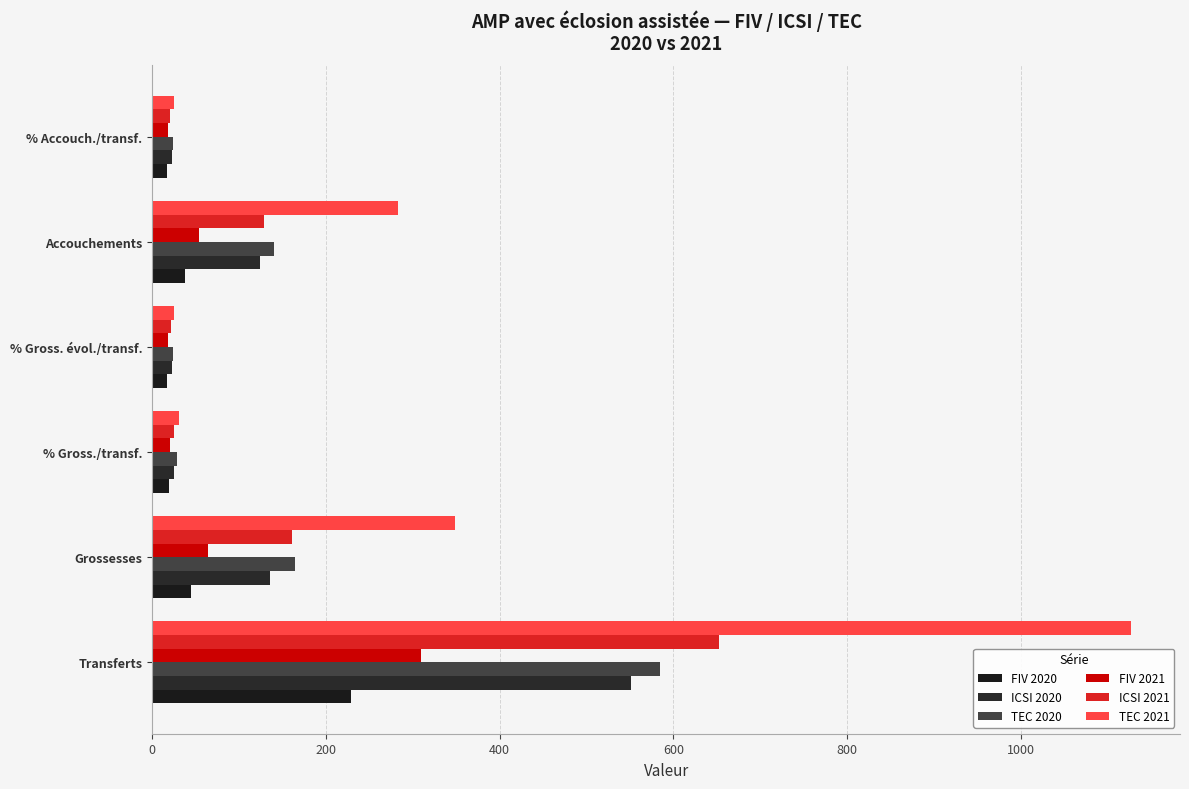

Which series has the widest spread of values?

TEC 2021